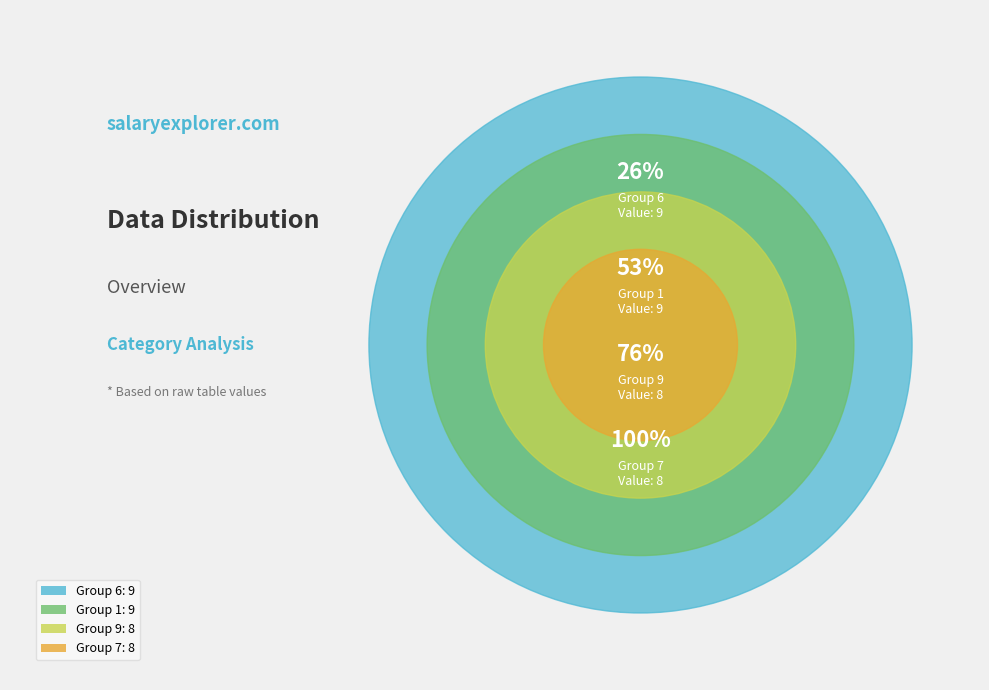

What is the largest slice in the pie chart?

6